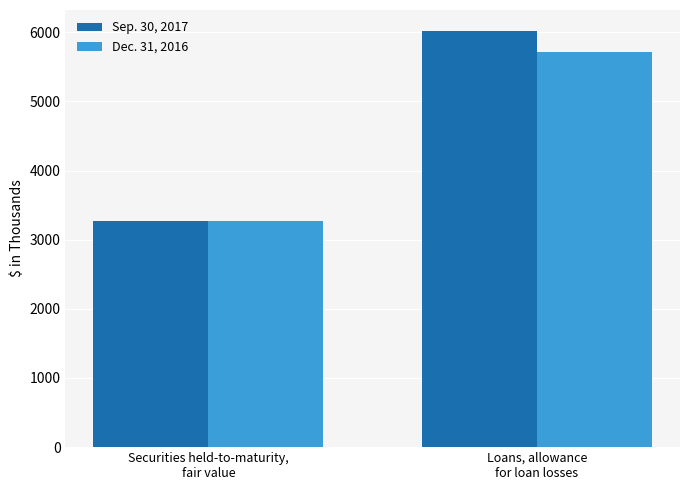

Rank the categories by Sep. 30, 2017 value from highest to lowest.

Loans, allowance
for loan losses, Securities held-to-maturity,
fair value